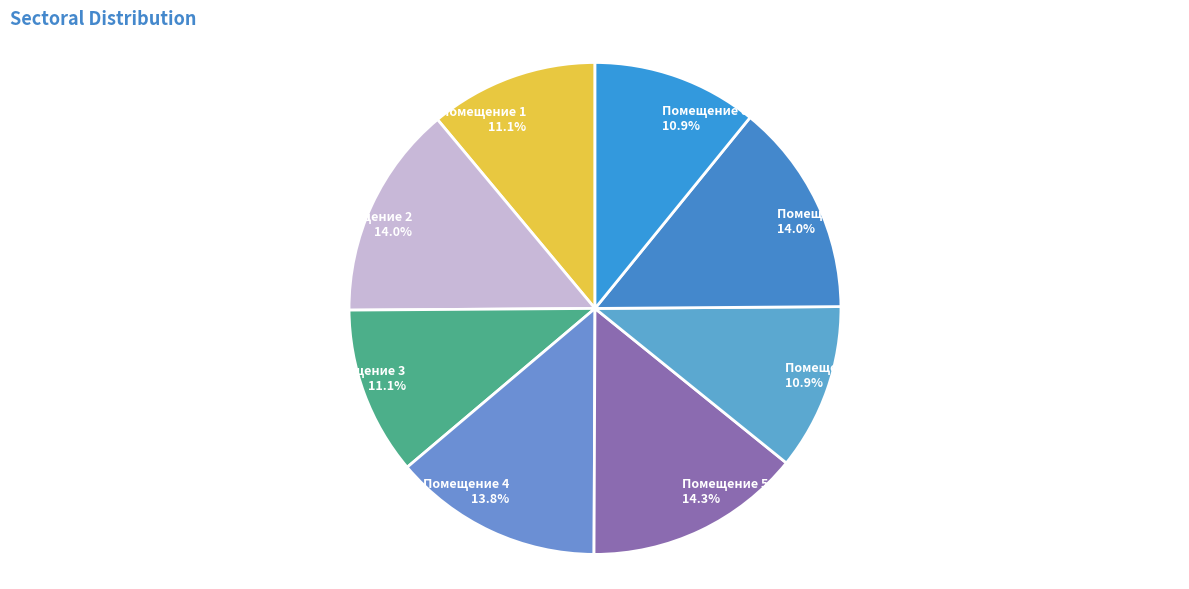

Approximately how many times larger is the value at Помещение 6 compared to Помещение 7?

0.8